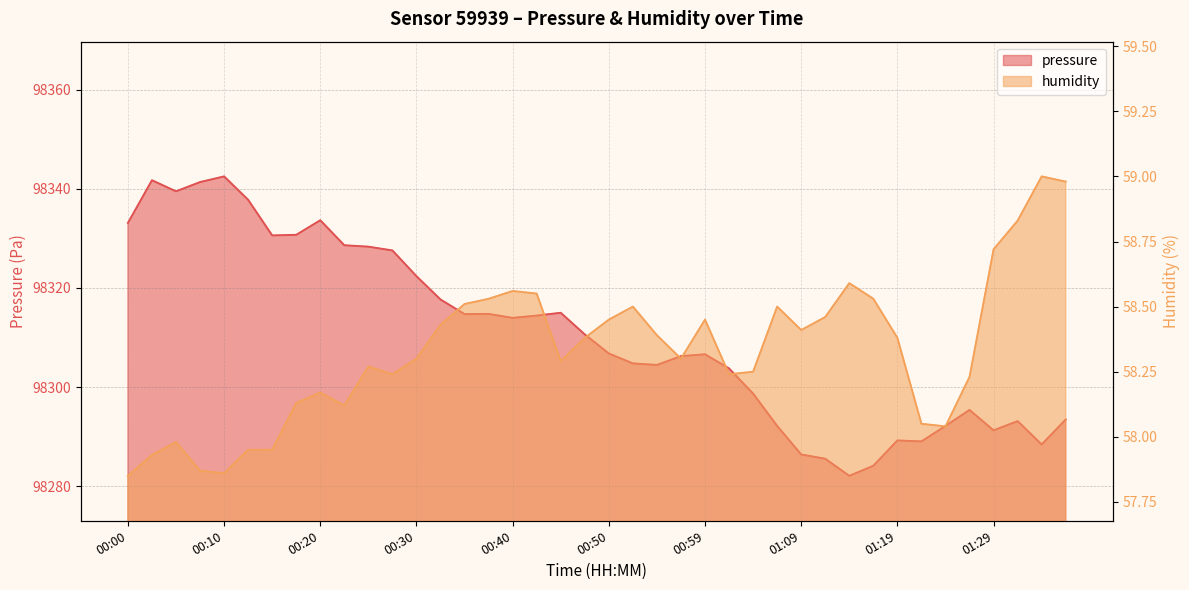

Is it true that humidity equals 23.5 at 00:10?

False